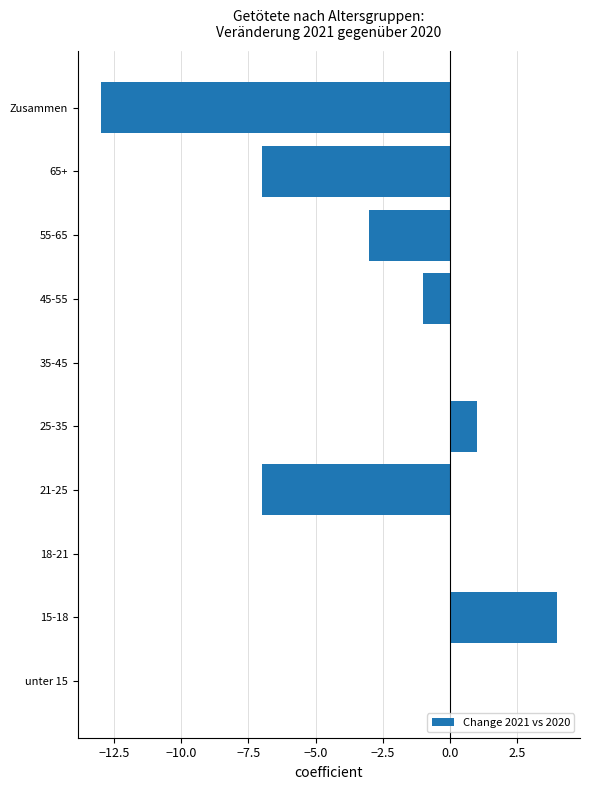

Which category has the highest value across all series?

15-18